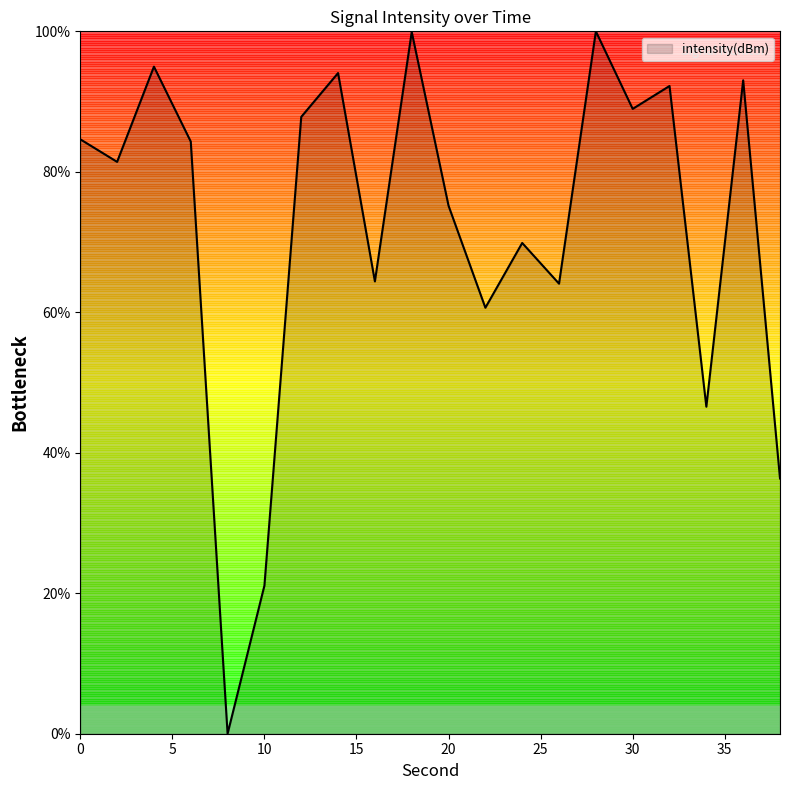

What is the greatest value displayed?

100.0